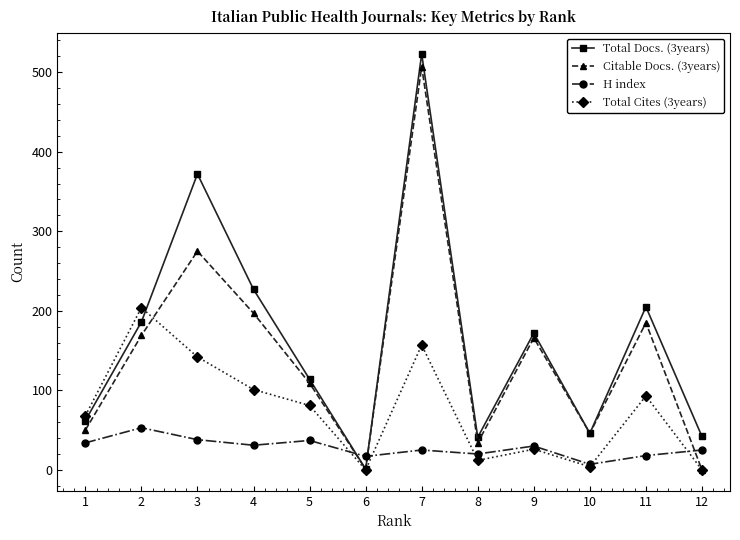

How many data points does each series have?

12